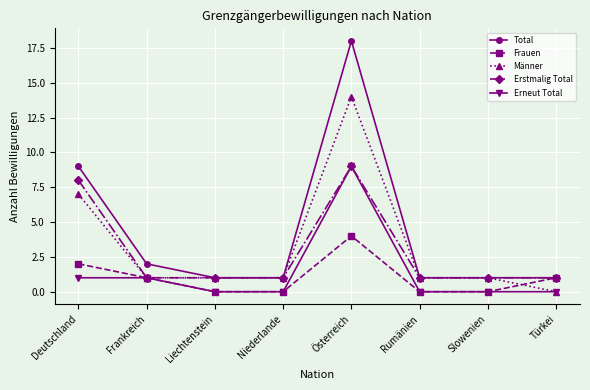

Reading left to right, extract all data points from this chart.

Total: Deutschland=9	Frankreich=2	Liechtenstein=1	Niederlande=1	Österreich=18	Rumänien=1	Slowenien=1	Türkei=1
Frauen: Deutschland=2	Frankreich=1	Liechtenstein=0	Niederlande=0	Österreich=4	Rumänien=0	Slowenien=0	Türkei=1
Männer: Deutschland=7	Frankreich=1	Liechtenstein=1	Niederlande=1	Österreich=14	Rumänien=1	Slowenien=1	Türkei=0
Erstmalig Total: Deutschland=8	Frankreich=1	Liechtenstein=1	Niederlande=1	Österreich=9	Rumänien=1	Slowenien=1	Türkei=1
Erneut Total: Deutschland=1	Frankreich=1	Liechtenstein=0	Niederlande=0	Österreich=9	Rumänien=0	Slowenien=0	Türkei=0